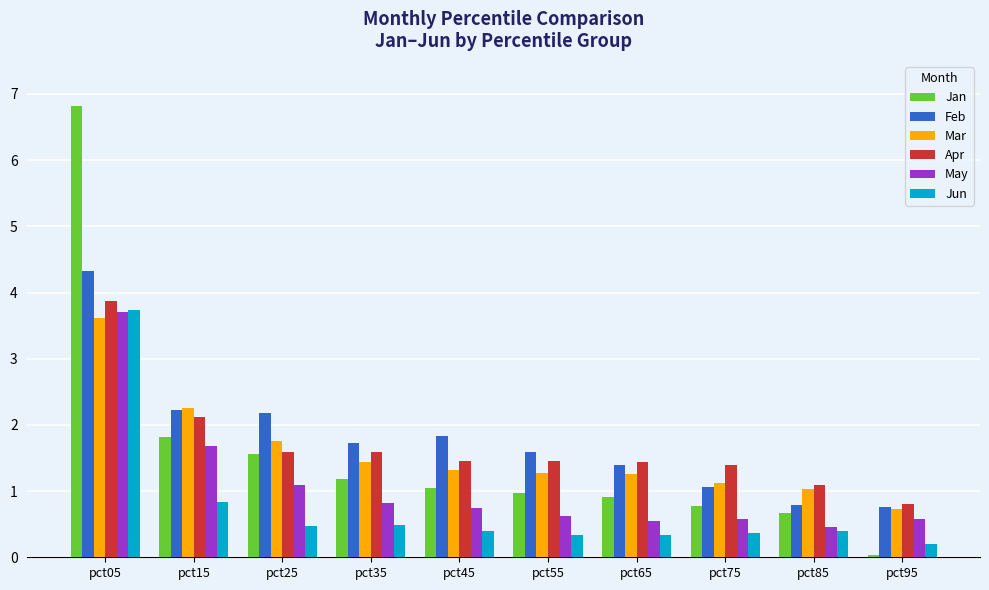

Which series has the largest total across all categories?

Feb